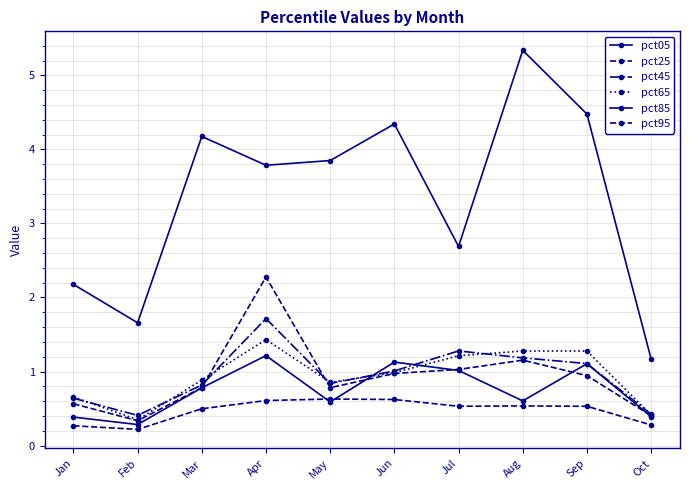

Does the chart have visible grid lines?

Yes